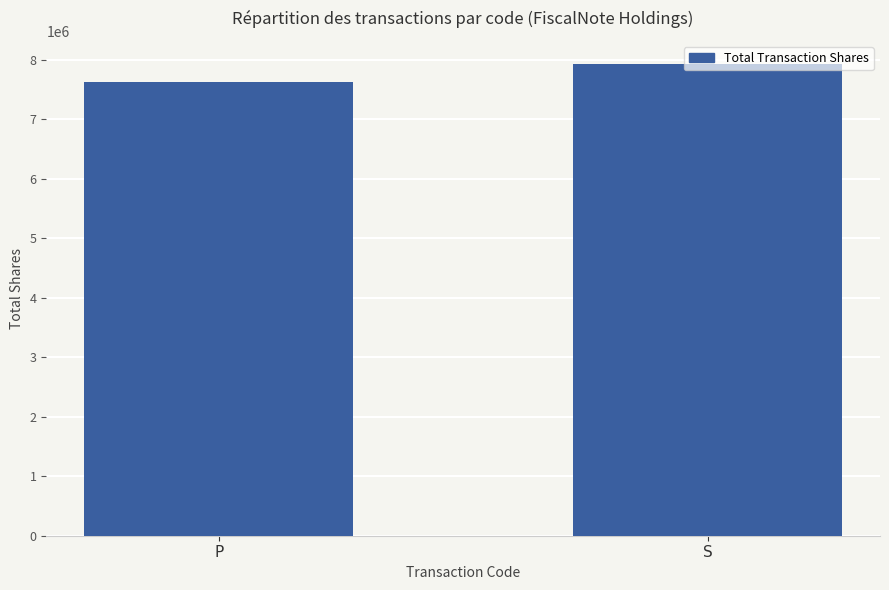

What is the value of the 2nd bar from the left?

7919273